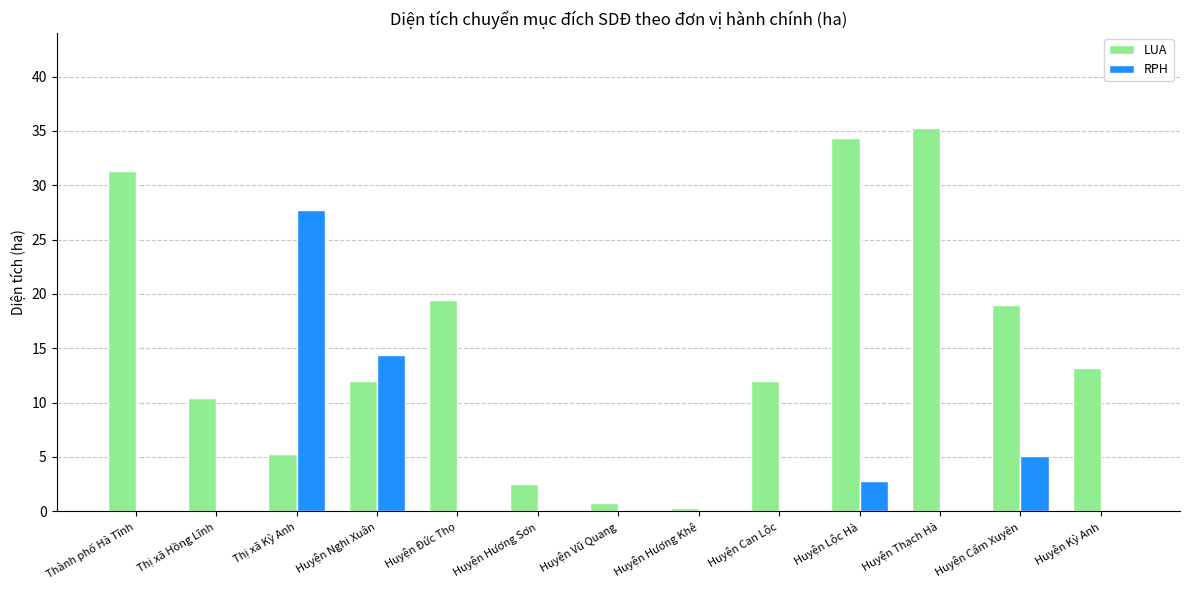

Is the value of LUA at Thị xã Kỳ Anh greater than the value of RPH at Thành phố Hà Tĩnh?

Yes